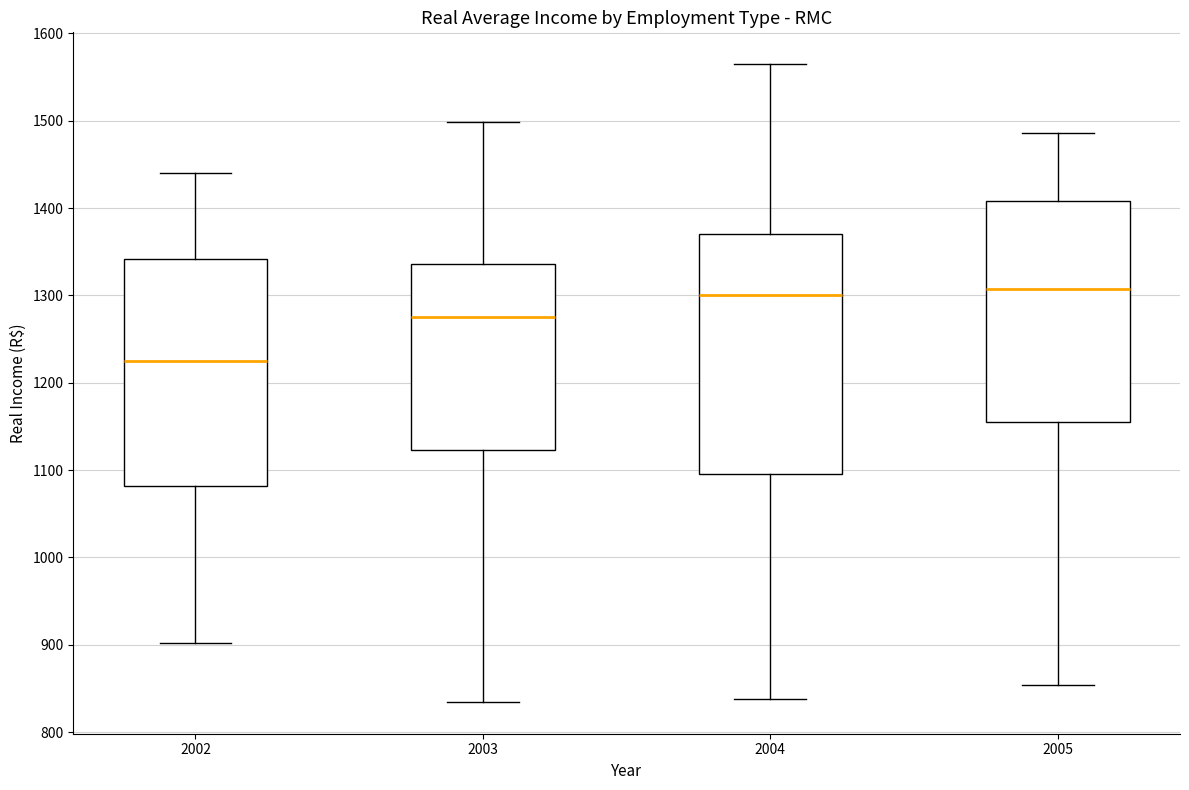

Which box is the tallest, from its lower edge to its upper edge?

2004